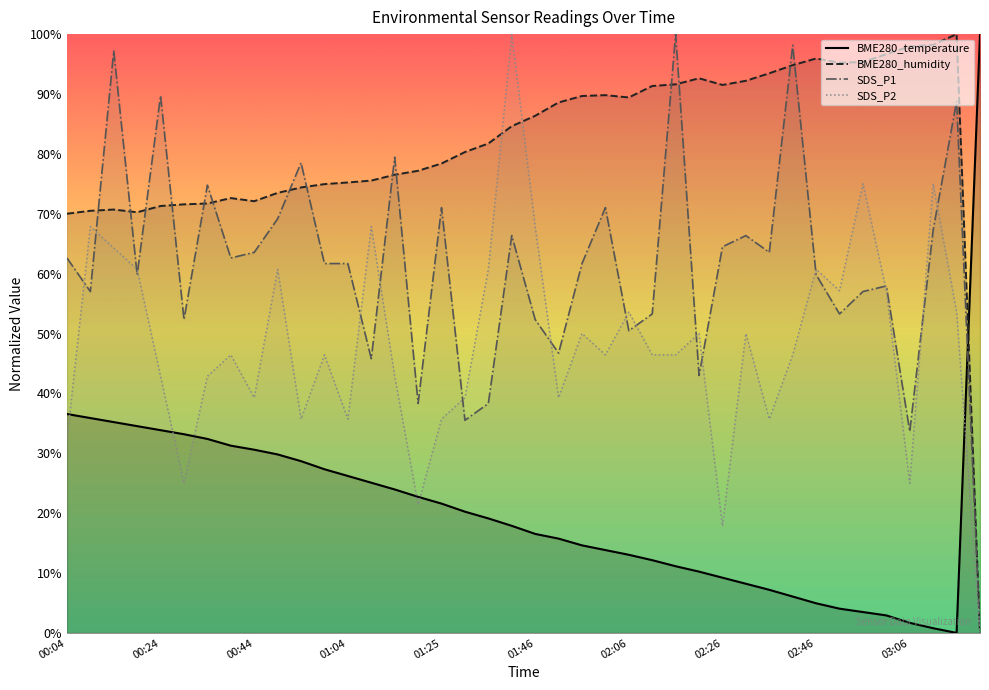

Reading left to right, extract all data points from this chart.

BME280_temperature: 00:04=36.6	00:09=35.9	00:14=35.2	00:19=34.5	00:24=33.9	00:29=33.2	00:34=32.4	00:39=31.3	00:44=30.6	00:49=29.8	00:54=28.7	00:59=27.3	01:04=26.2	01:09=25.1	01:14=24.0	01:20=22.7	01:25=21.6	01:30=20.2	01:35=19.1	01:40=17.9	01:46=16.5	01:51=15.7	01:56=14.6	02:01=13.8	02:06=13.0	02:11=12.1	02:16=11.1	02:21=10.2	02:26=9.2	02:31=8.2	02:36=7.2	02:41=6.1	02:46=4.9	02:51=4.0	02:56=3.5	03:01=2.9	03:06=1.7	03:11=0.8	03:16=0.0	19:35=100.0
BME280_humidity: 00:04=70.0	00:09=70.5	00:14=70.7	00:19=70.3	00:24=71.3	00:29=71.6	00:34=71.7	00:39=72.6	00:44=72.1	00:49=73.5	00:54=74.4	00:59=74.9	01:04=75.2	01:09=75.5	01:14=76.5	01:20=77.2	01:25=78.4	01:30=80.3	01:35=81.7	01:40=84.6	01:46=86.4	01:51=88.6	01:56=89.7	02:01=89.8	02:06=89.4	02:11=91.3	02:16=91.6	02:21=92.6	02:26=91.5	02:31=92.2	02:36=93.5	02:41=94.8	02:46=95.9	02:51=95.2	02:56=95.3	03:01=96.7	03:06=97.9	03:11=98.2	03:16=100.0	19:35=0.0
SDS_P1: 00:04=62.6	00:09=57.0	00:14=97.2	00:19=59.8	00:24=89.7	00:29=52.3	00:34=74.8	00:39=62.6	00:44=63.6	00:49=69.2	00:54=78.5	00:59=61.7	01:04=61.7	01:09=45.8	01:14=79.4	01:20=38.3	01:25=71.0	01:30=35.5	01:35=38.3	01:40=66.4	01:46=52.3	01:51=46.7	01:56=61.7	02:01=71.0	02:06=50.5	02:11=53.3	02:16=100.0	02:21=43.0	02:26=64.5	02:31=66.4	02:36=63.6	02:41=98.1	02:46=59.8	02:51=53.3	02:56=57.0	03:01=57.9	03:06=33.6	03:11=67.3	03:16=88.8	19:35=0.0
SDS_P2: 00:04=32.1	00:09=67.9	00:14=64.3	00:19=60.7	00:24=42.9	00:29=25.0	00:34=42.9	00:39=46.4	00:44=39.3	00:49=60.7	00:54=35.7	00:59=46.4	01:04=35.7	01:09=67.9	01:14=42.9	01:20=21.4	01:25=35.7	01:30=39.3	01:35=60.7	01:40=100.0	01:46=67.9	01:51=39.3	01:56=50.0	02:01=46.4	02:06=53.6	02:11=46.4	02:16=46.4	02:21=50.0	02:26=17.9	02:31=50.0	02:36=35.7	02:41=46.4	02:46=60.7	02:51=57.1	02:56=75.0	03:01=57.1	03:06=25.0	03:11=75.0	03:16=53.6	19:35=0.0